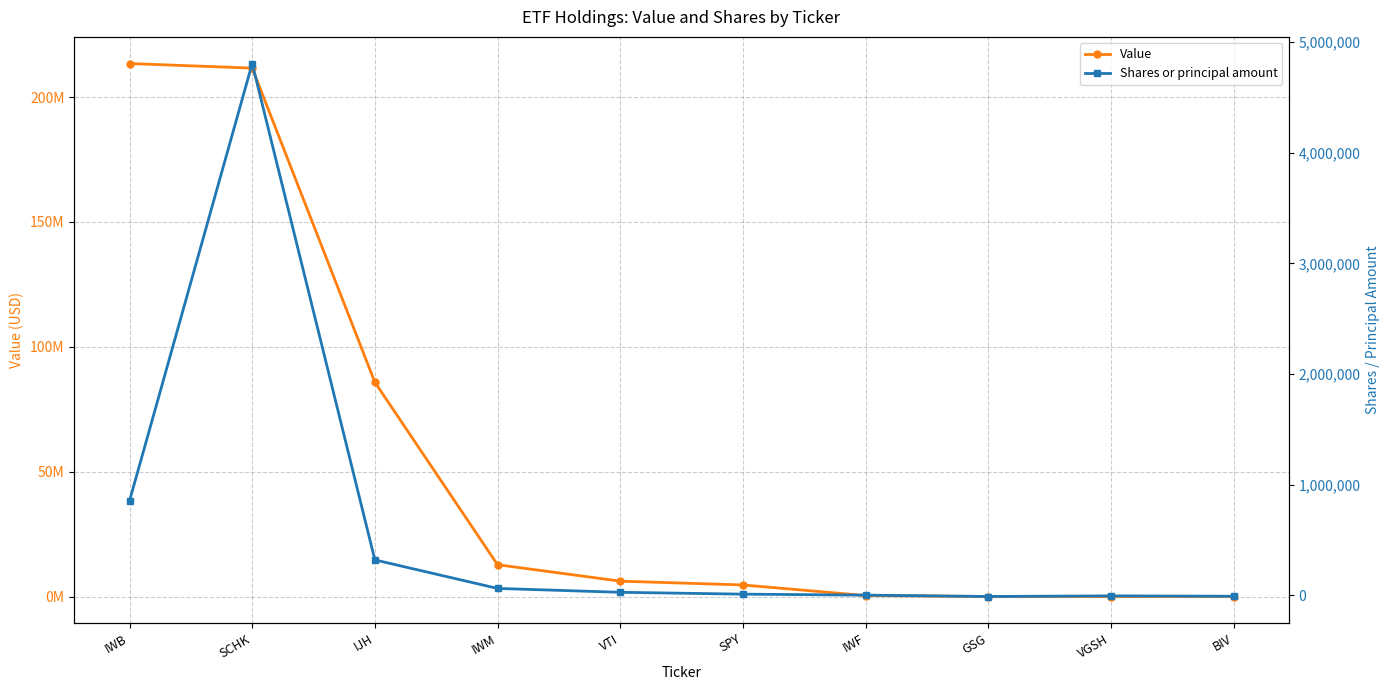

Is this an area chart (filled region under the line)?

No